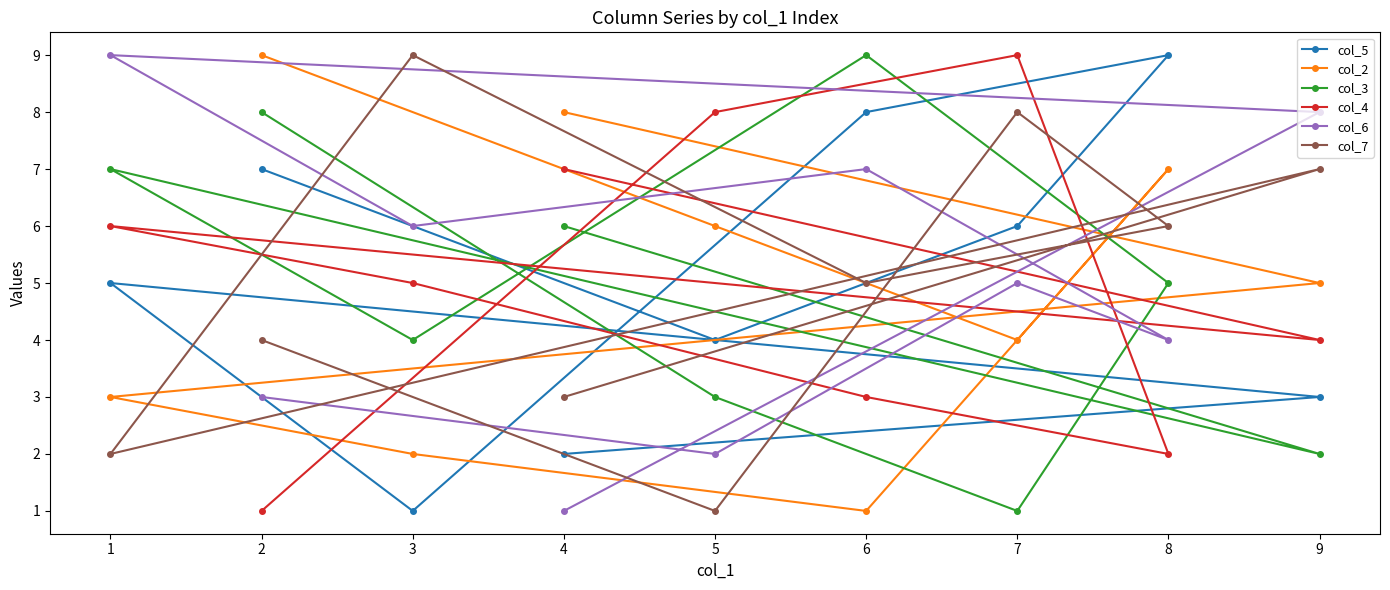

How many lines are shown in the chart?

6